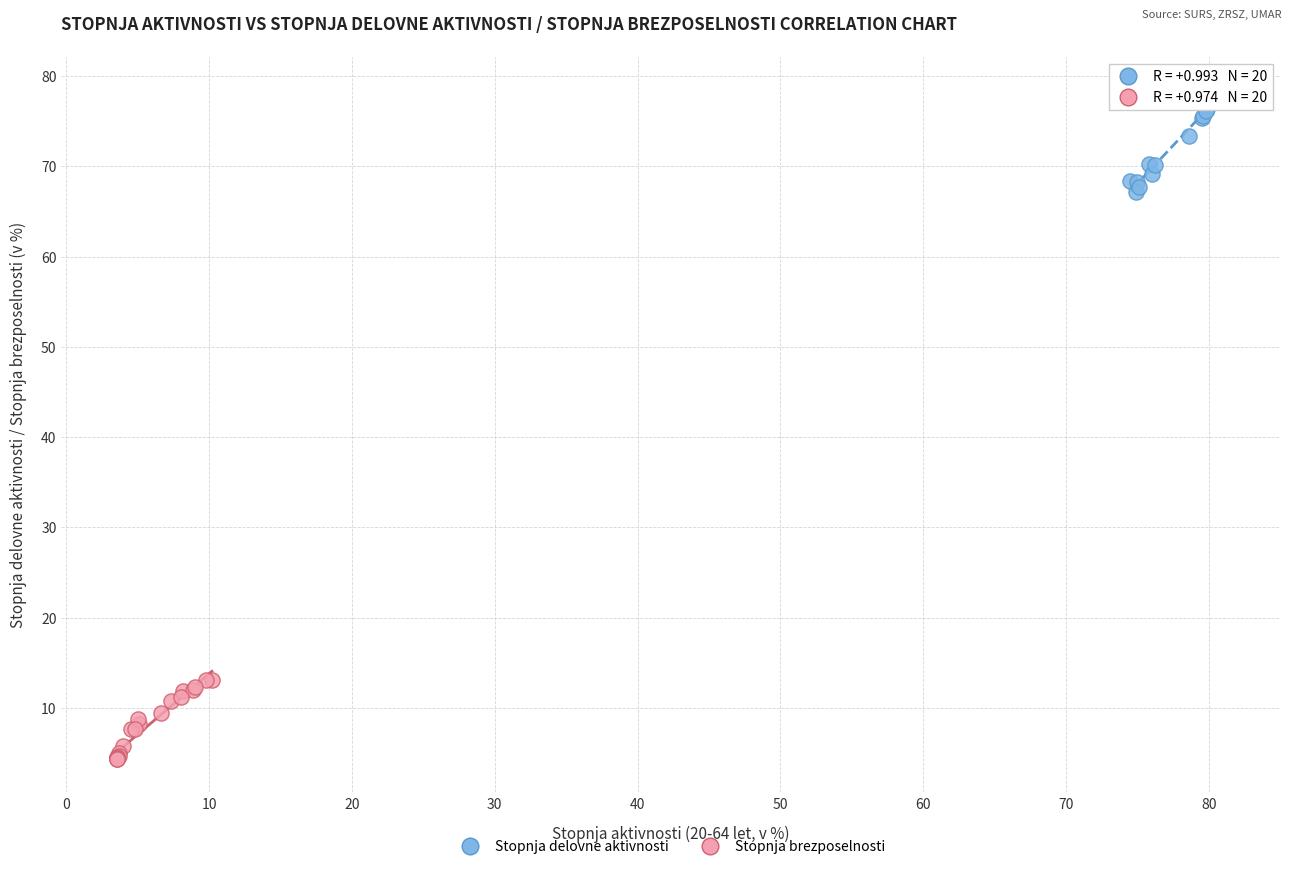

Which series contains the highest Y value?

Stopnja delovne aktivnosti